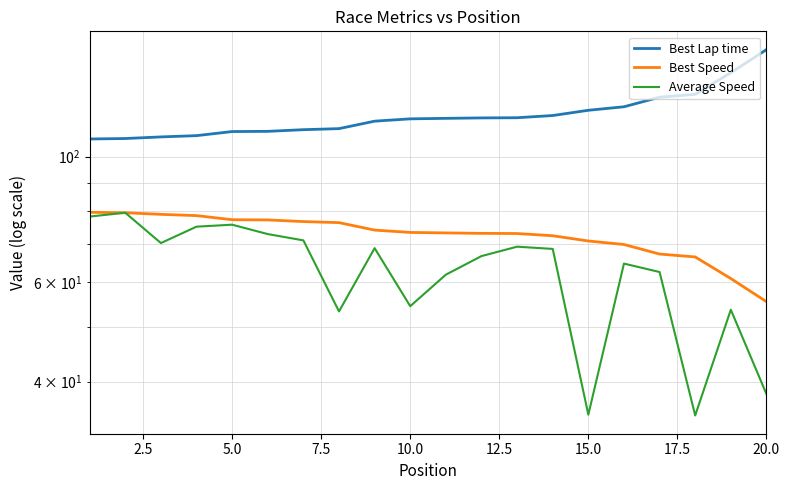

What is the approximate value of Best Lap time at 15.0?

120.8